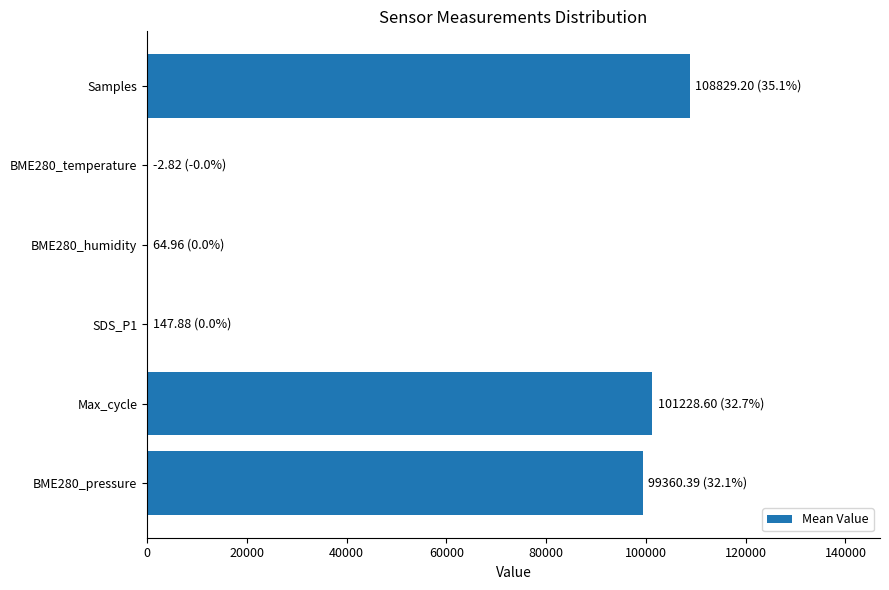

Is it true that the value at Max_cycle is 156606.5?

False